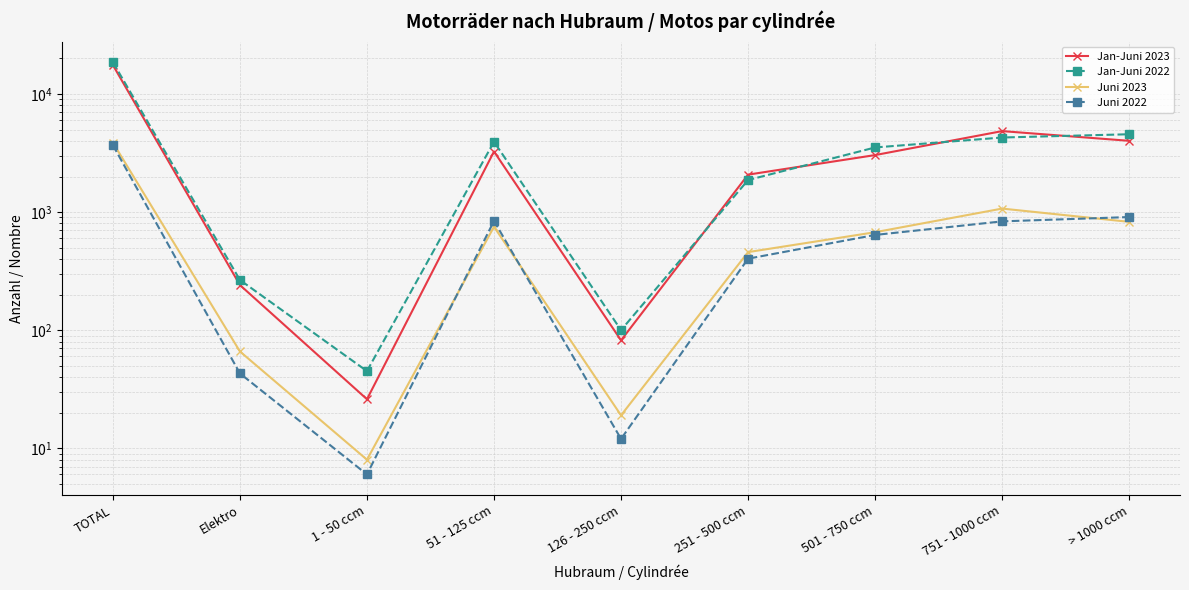

Where does the Juni 2022 series first go above 640?

TOTAL